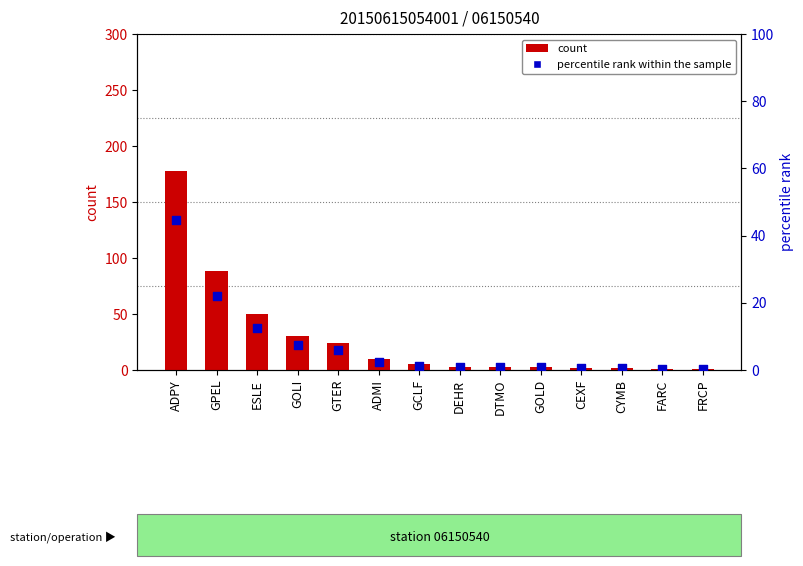

At which category is the sum across all series the highest?

ADPY